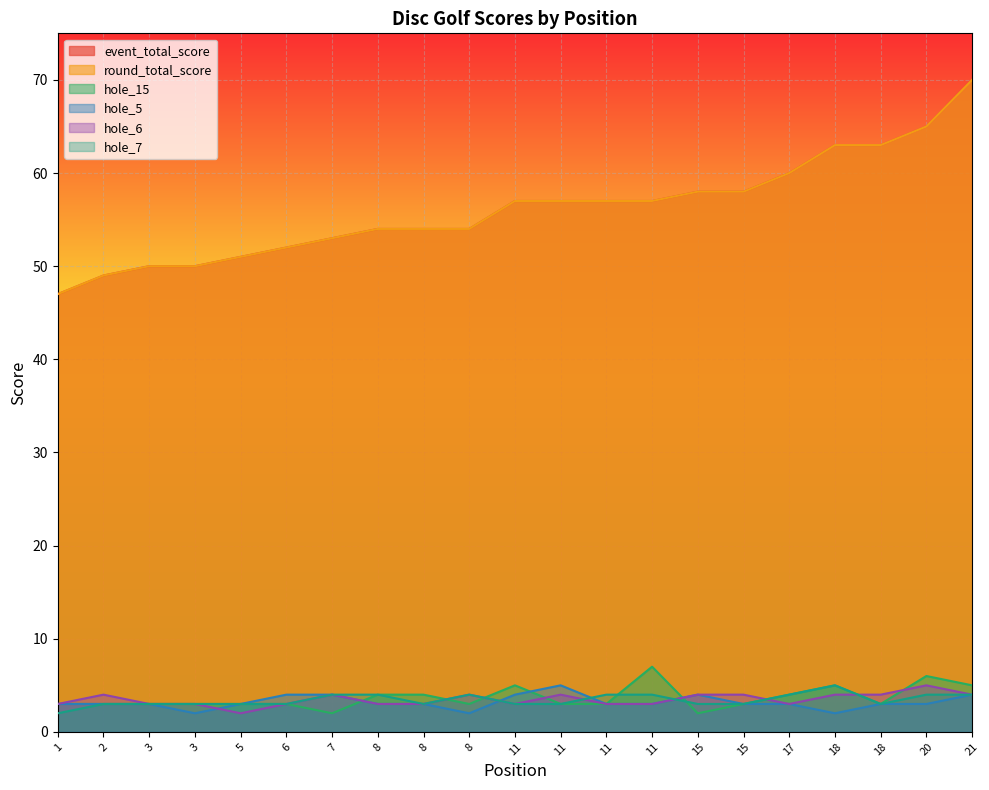

True or false: hole_6 and round_total_score intersect in this chart.

False